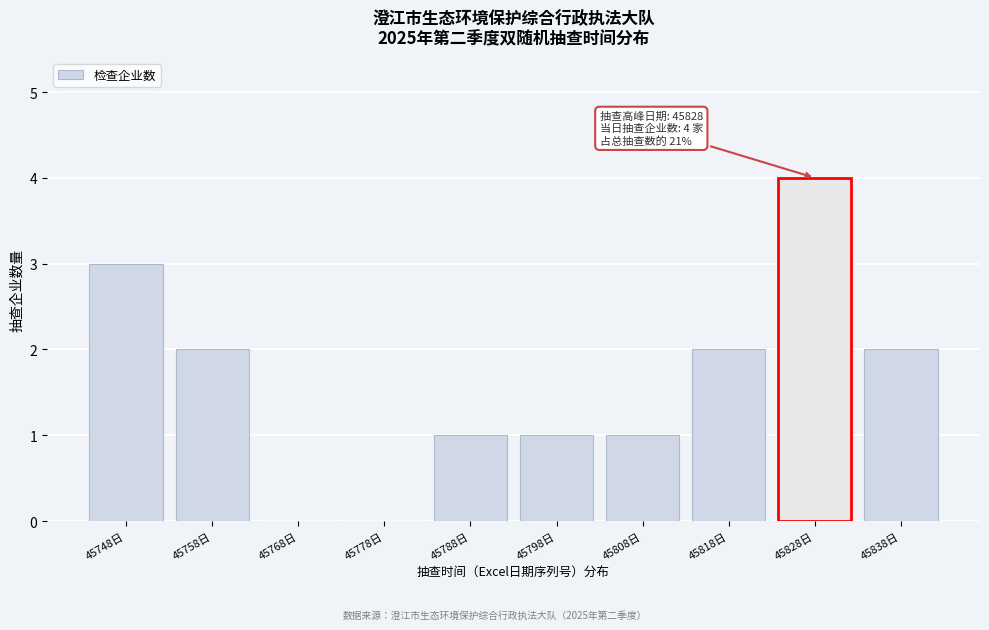

Reading right to left, transcribe all the data shown in this chart.

45838日=2	45828日=4	45818日=2	45808日=1	45798日=1	45788日=1	45778日=0	45768日=0	45758日=2	45748日=3